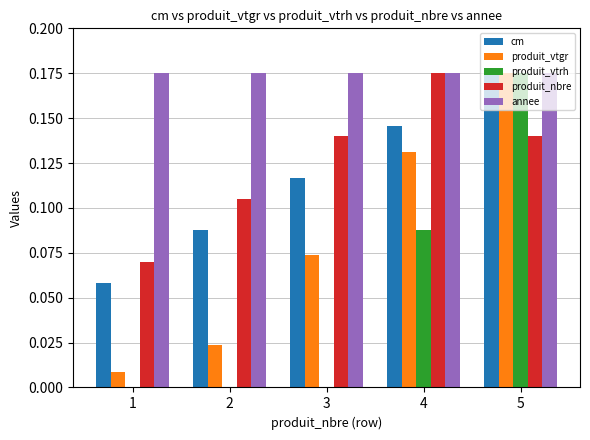

The annee series shows 0.3 at 1. True or false?

False